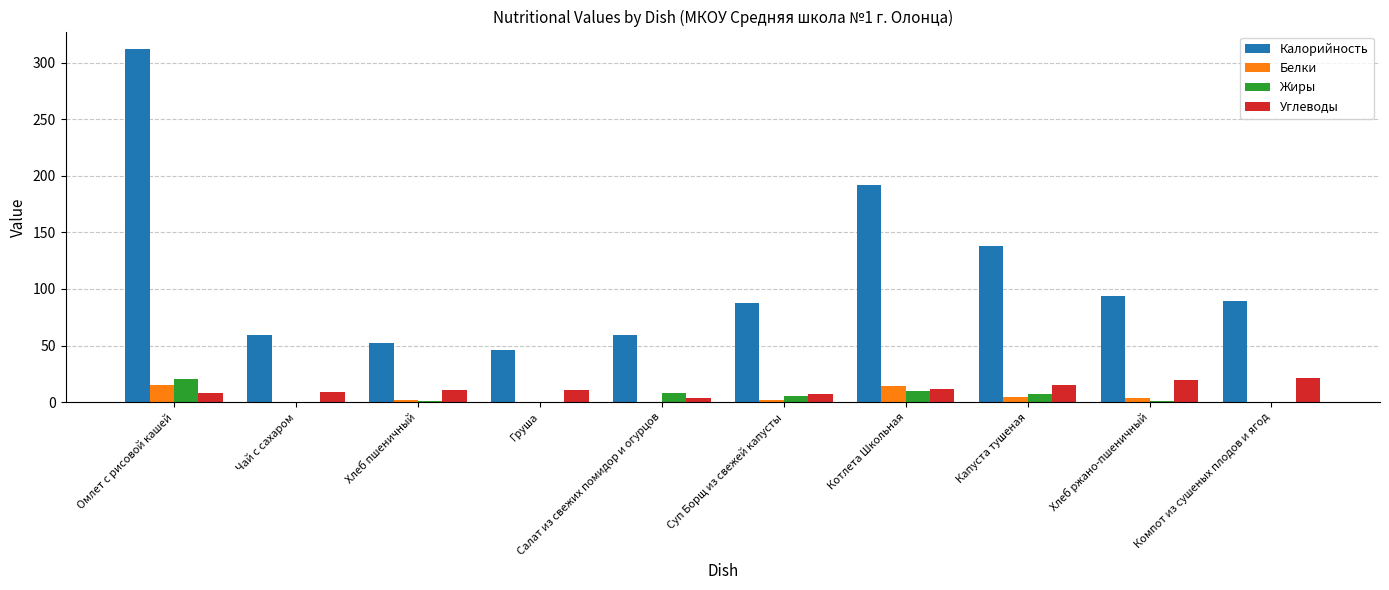

Is it true that Калорийность equals 88.0 at Суп Борщ из свежей капусты?

True